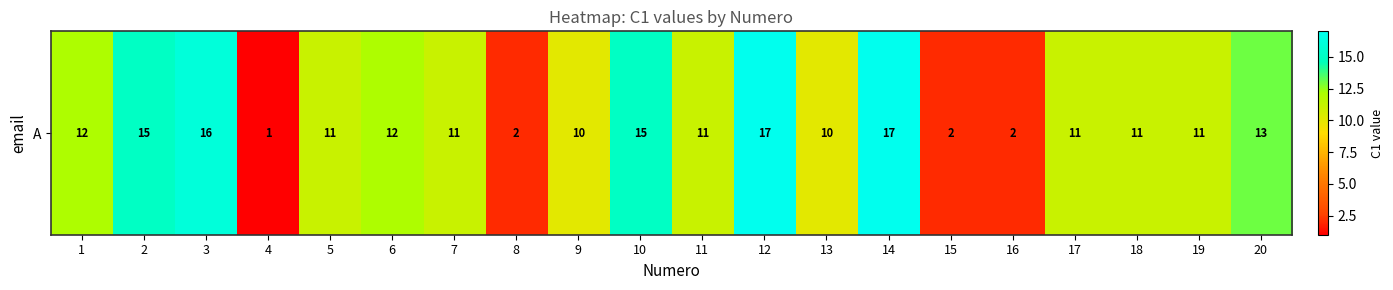

What is the sum of the values at 9 and 17?

21